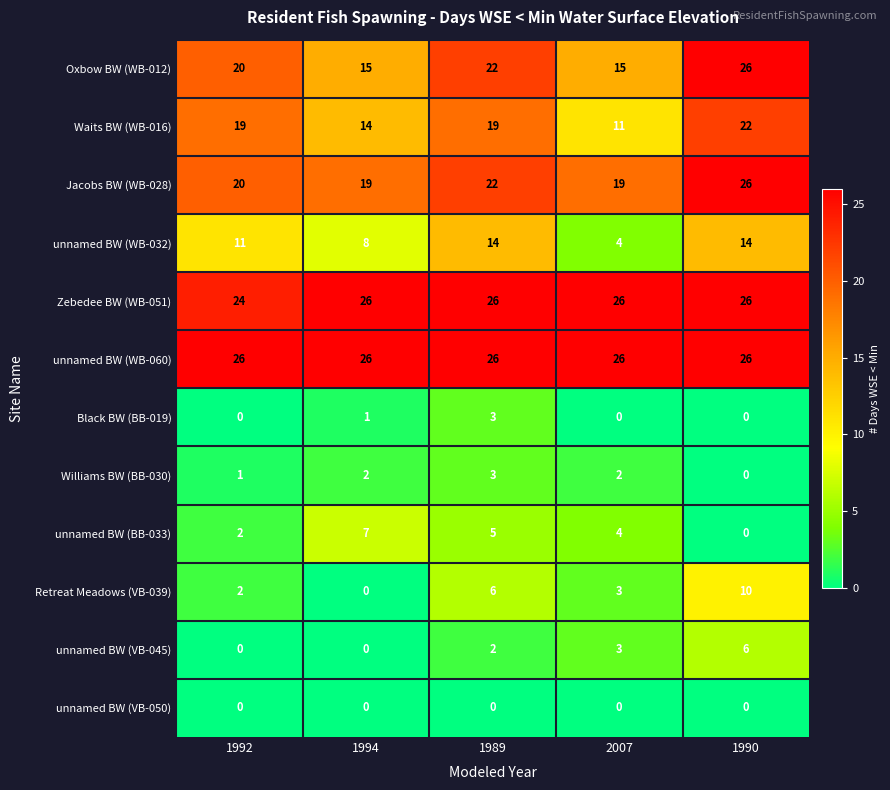

The Oxbow BW (WB-012) series shows 4 at 2007. True or false?

False